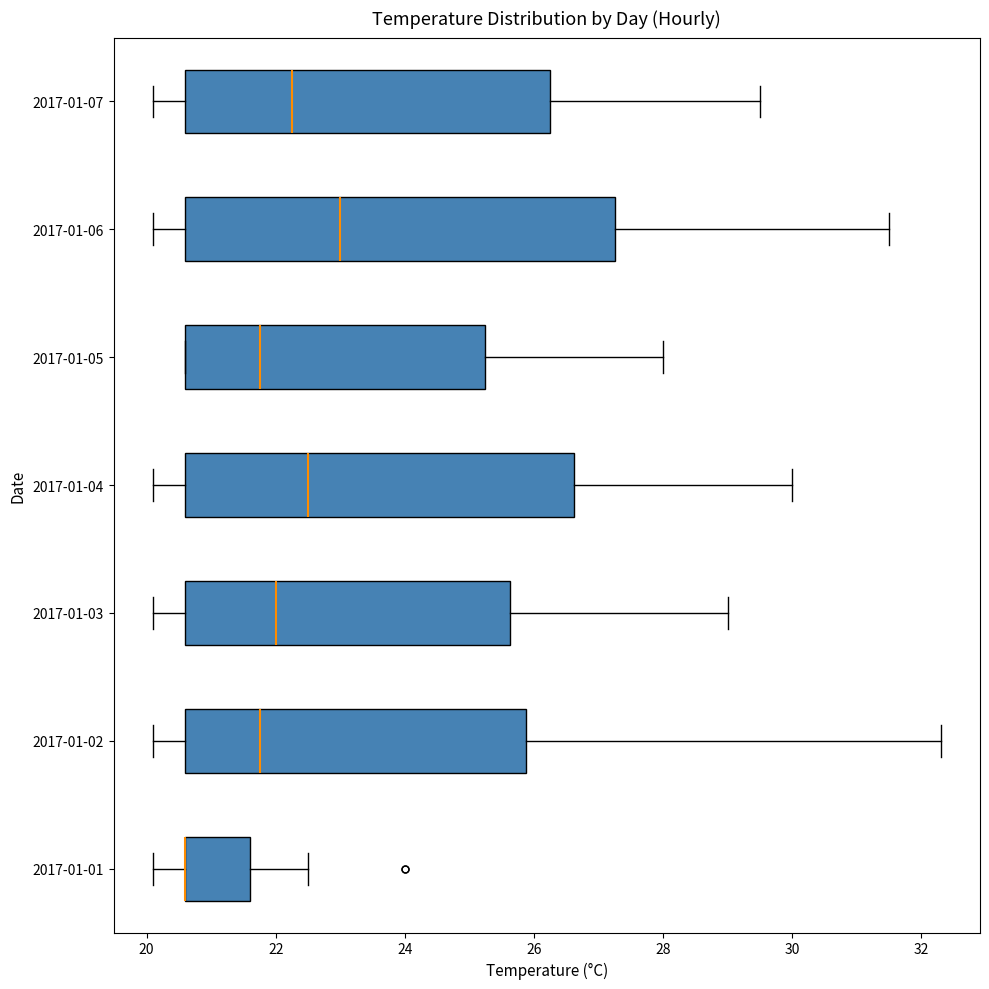

Reading bottom to top, read every box against the x-axis: the position of its median line, the range the box covers, and the ends of its whiskers. The values are not printed on the chart, so give them approximately, as read against the axis.

2017-01-01: median 20.6 (drawn on the box's left edge), box 20.6 to 21.6, whiskers 20.2 to 22.6
2017-01-02: median 21.8, box 20.6 to 25.8, whiskers 20.2 to 32.4
2017-01-03: median 22.0, box 20.6 to 25.6, whiskers 20.2 to 29.0
2017-01-04: median 22.6, box 20.6 to 26.6, whiskers 20.2 to 30.0
2017-01-05: median 21.8, box 20.6 to 25.2, whiskers 20.6 to 28.0
2017-01-06: median 23.0, box 20.6 to 27.2, whiskers 20.2 to 31.6
2017-01-07: median 22.2, box 20.6 to 26.2, whiskers 20.2 to 29.6